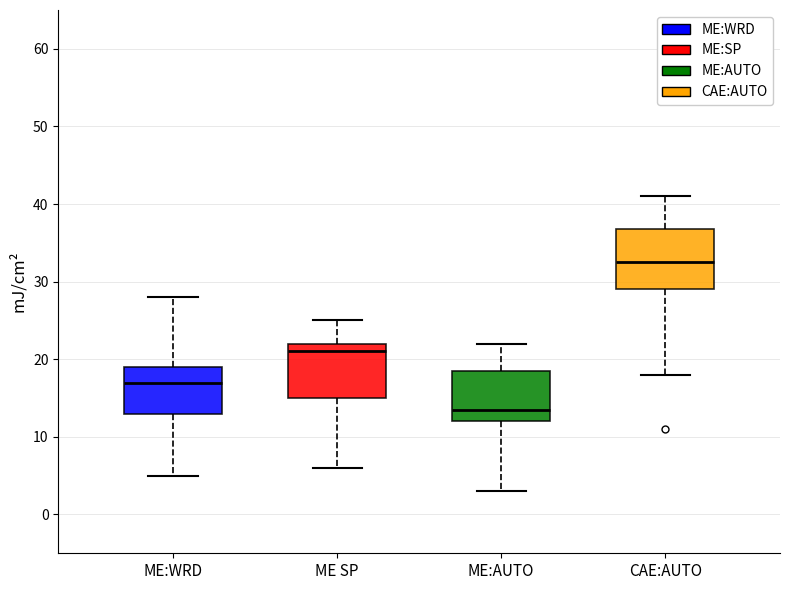

Which box has the highest median line?

CAE:AUTO